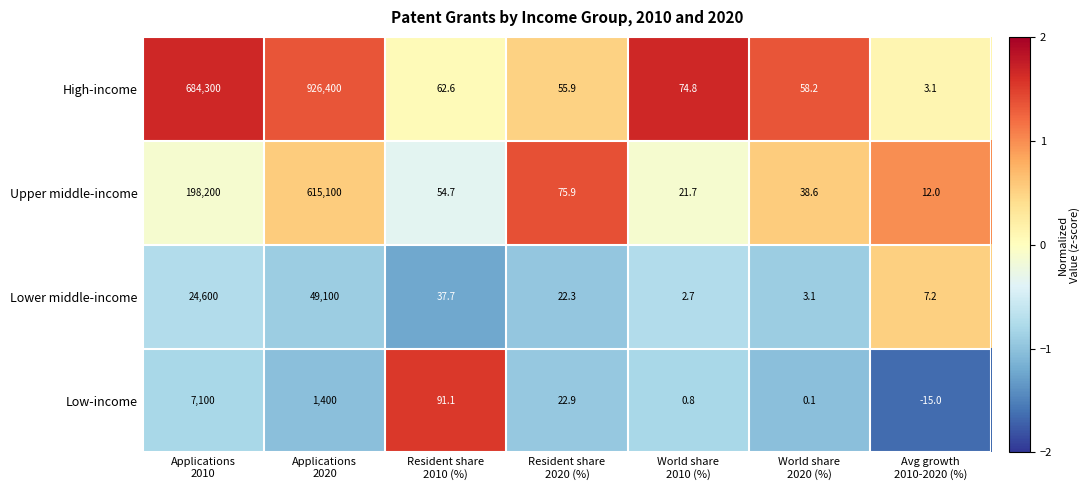

How many categories are shown in the chart?

7